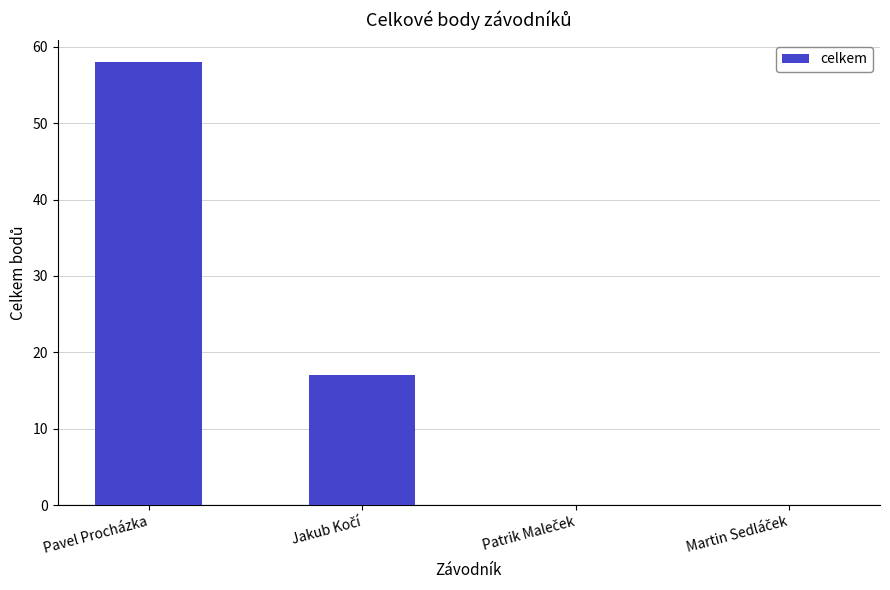

Which category has the highest value across all series?

Pavel Procházka